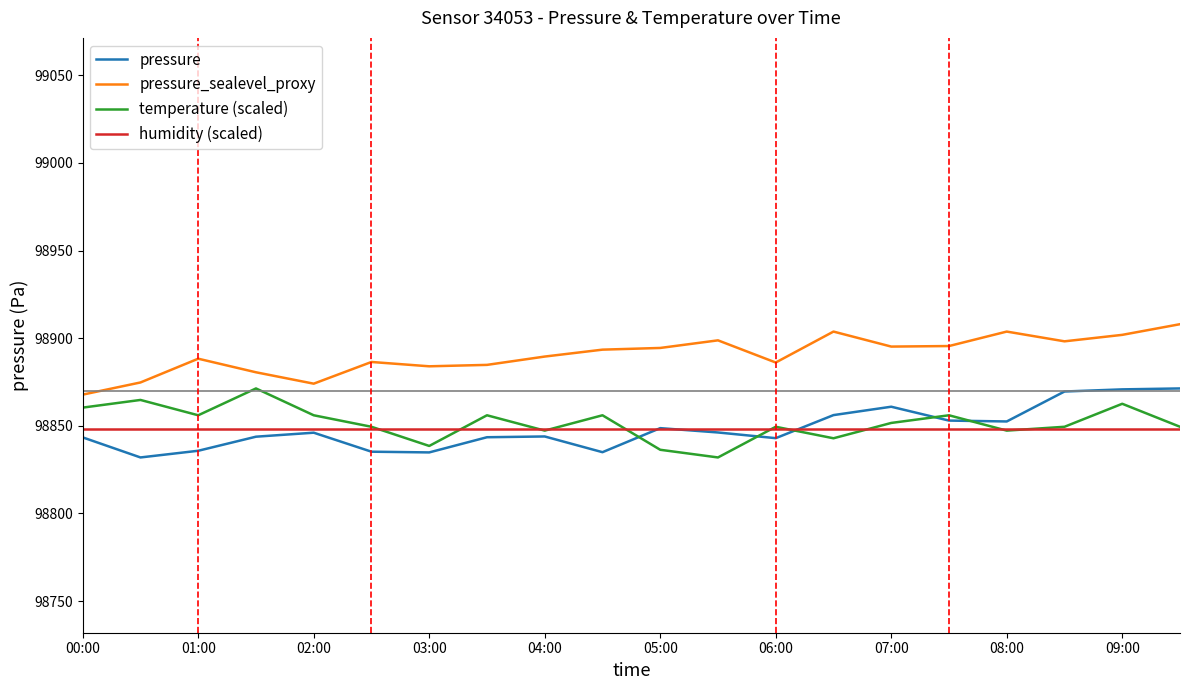

True or false: pressure and pressure_sealevel_proxy cross at least once.

False